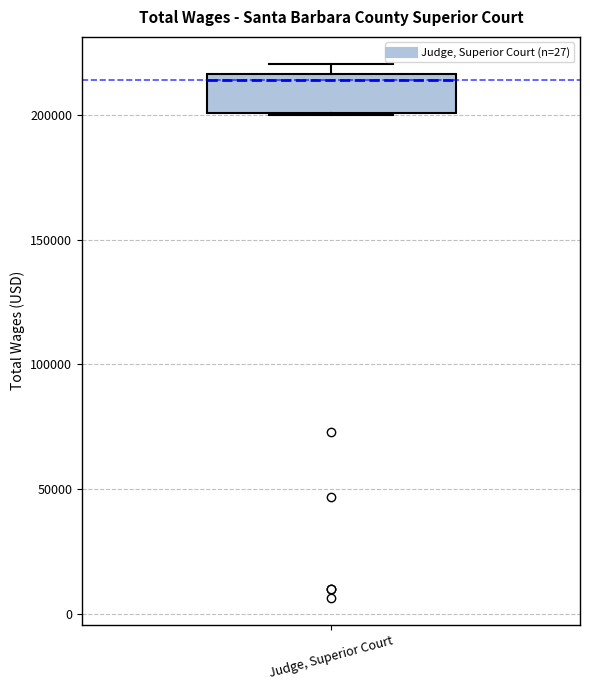

Transcribe this box plot: give where the median line is, the range the box spans, and where the two whiskers end, as read against the y-axis. The values are not printed on the chart, so give them approximately, as read against the axis.

median 215000 (just below the box's upper edge), box 200000 to 215000, whiskers 200000 to 220000